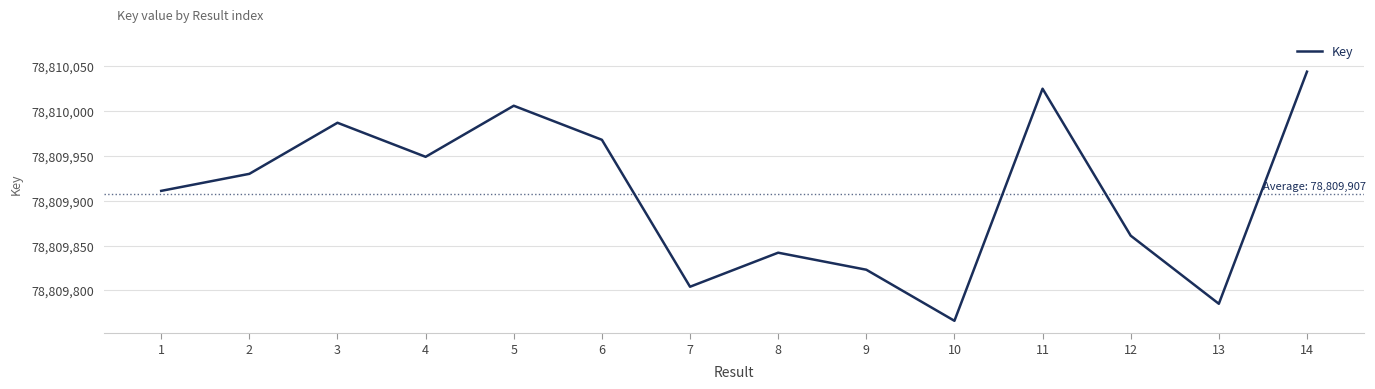

Does the chart display data point markers on the line(s)?

No